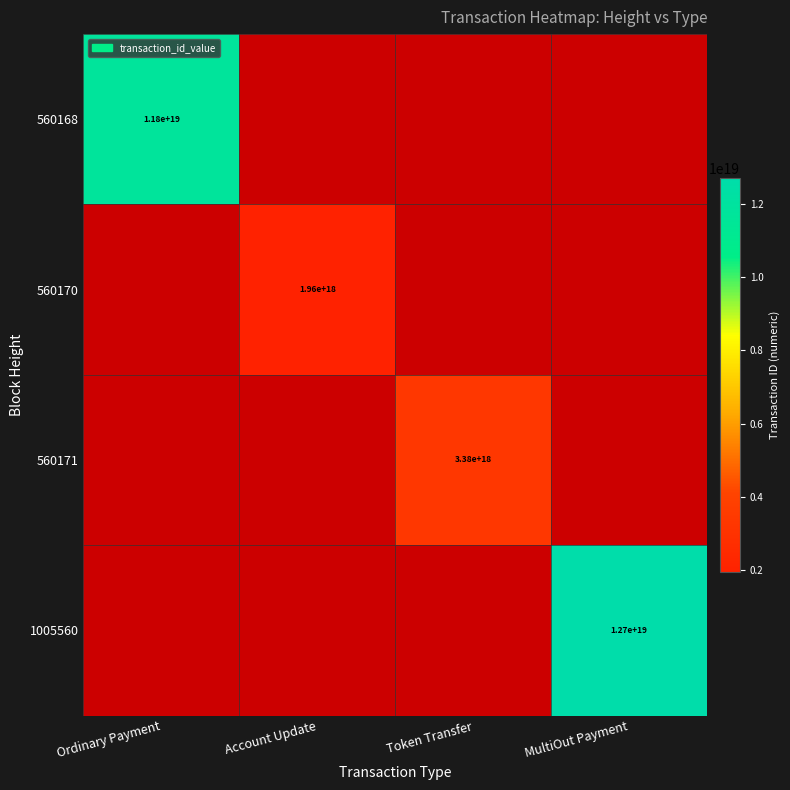

At how many categories does at least one series exceed 4563750682165705728?

2